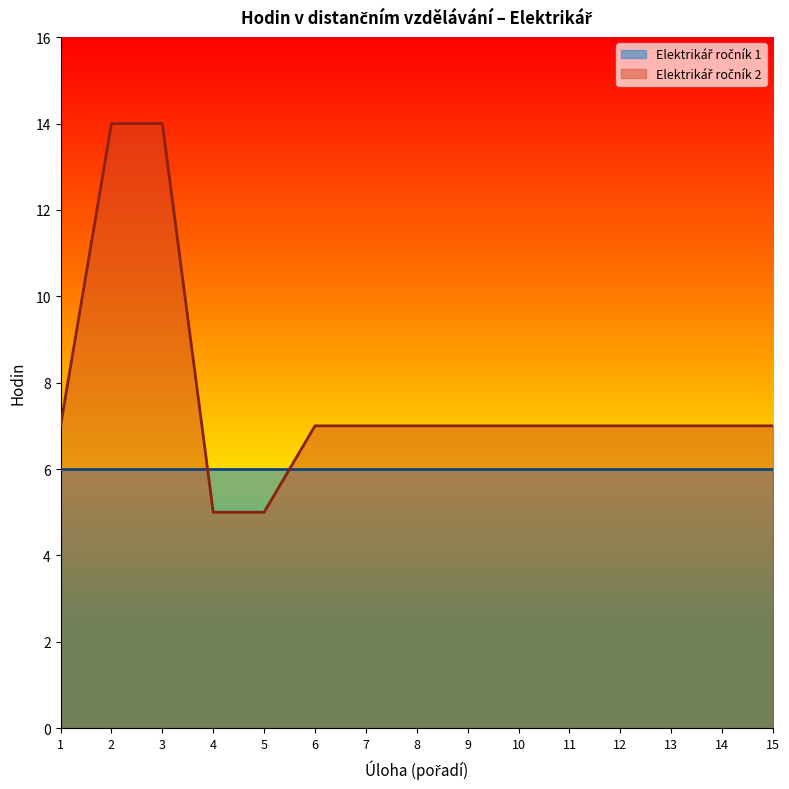

What is the smallest value displayed?

5